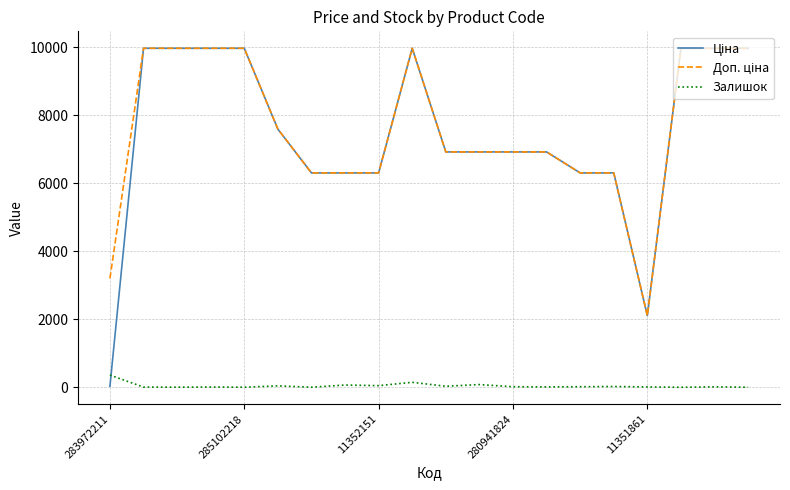

What is the highest value of the Залишок series?

360.0